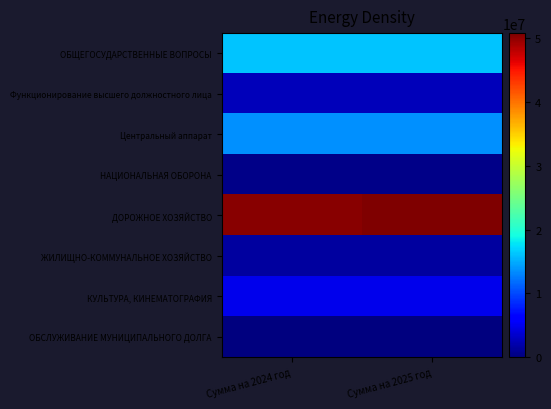

Reading left to right, transcribe all the data shown in this chart.

ОБЩЕГОСУДАРСТВЕННЫЕ ВОПРОСЫ: Сумма на 2024 год=16274395.2	Сумма на 2025 год=16274395.2
Функционирование высшего должностного лица: Сумма на 2024 год=2614088.3	Сумма на 2025 год=2614088.3
Центральный аппарат: Сумма на 2024 год=13560306.9	Сумма на 2025 год=13560306.9
НАЦИОНАЛЬНАЯ ОБОРОНА: Сумма на 2024 год=454900.0	Сумма на 2025 год=471800.0
ДОРОЖНОЕ ХОЗЯЙСТВО: Сумма на 2024 год=50257390.0	Сумма на 2025 год=50831170.0
ЖИЛИЩНО-КОММУНАЛЬНОЕ ХОЗЯЙСТВО: Сумма на 2024 год=1392500.0	Сумма на 2025 год=1392500.0
КУЛЬТУРА, КИНЕМАТОГРАФИЯ: Сумма на 2024 год=4929500.0	Сумма на 2025 год=4929500.0
ОБСЛУЖИВАНИЕ МУНИЦИПАЛЬНОГО ДОЛГА: Сумма на 2024 год=5000.0	Сумма на 2025 год=5000.0